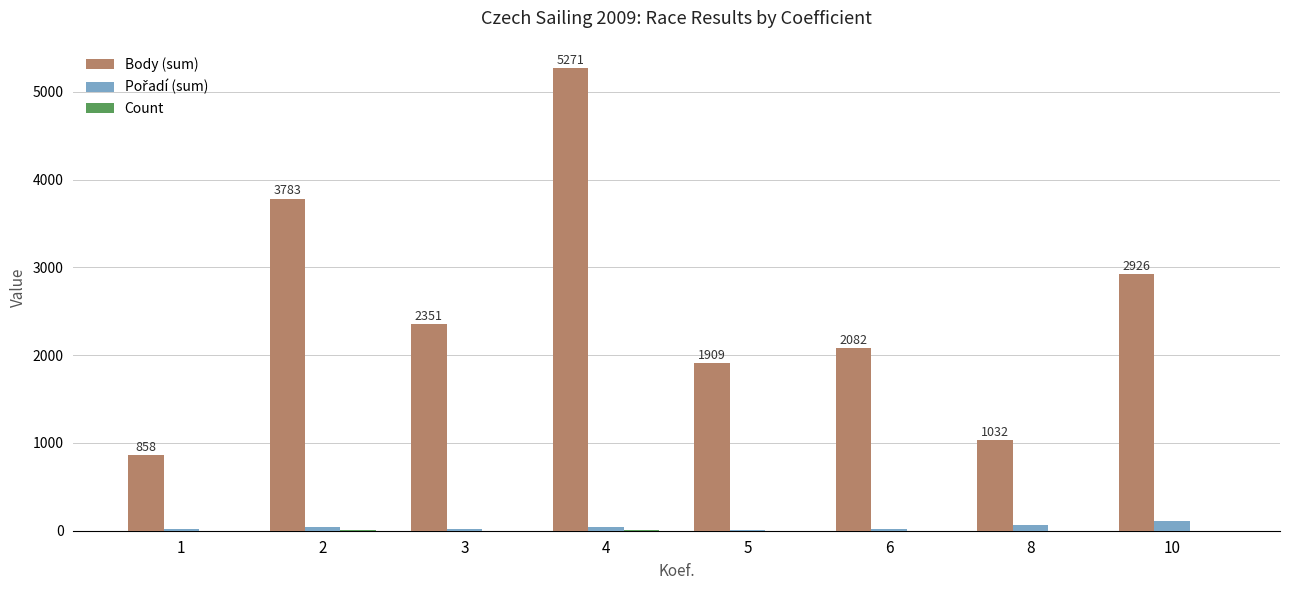

Which series changed the most between 2 and 10?

Body (sum)